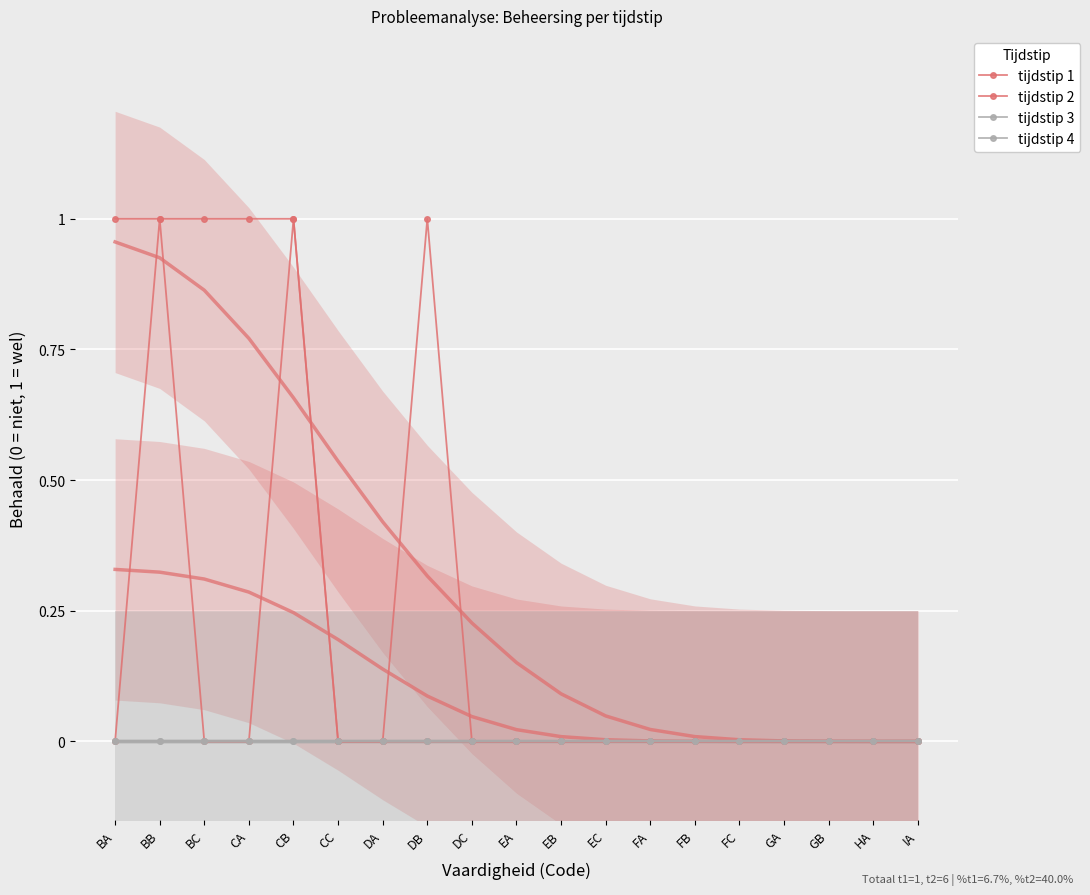

Count the number of categories in the chart.

19